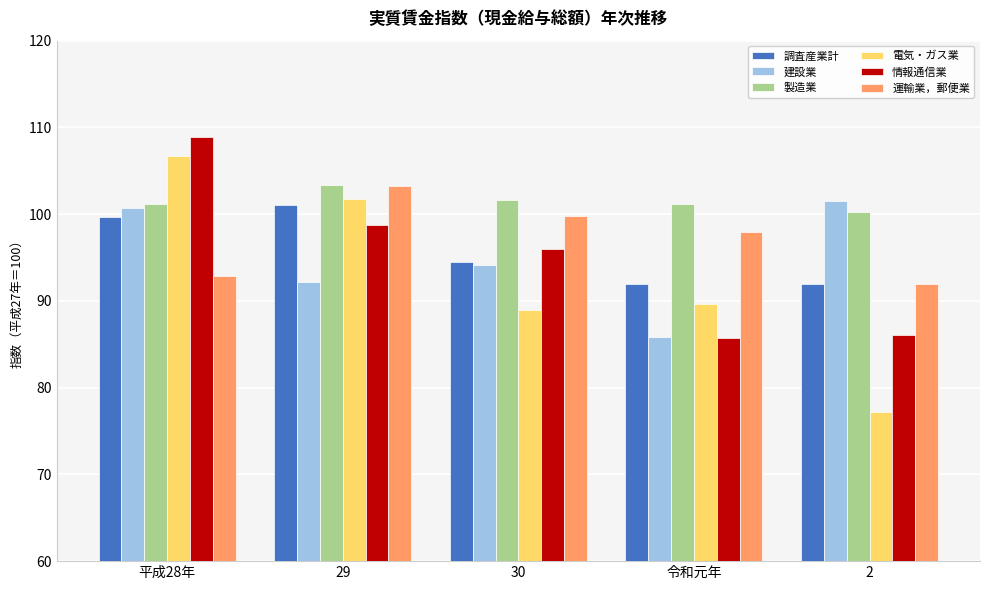

At which label does 建設業 reach its minimum?

令和元年